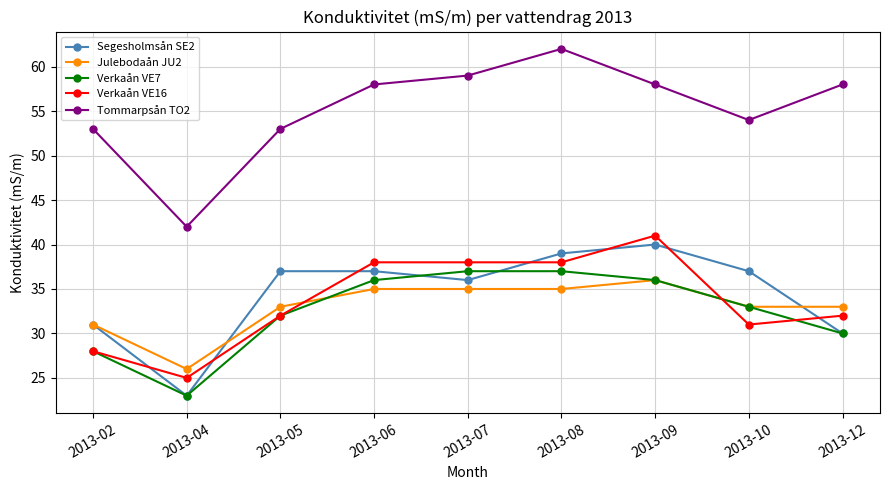

Is the value of Verkaån VE7 at 2013-12 greater than the value of Julebodaån JU2 at 2013-05?

No